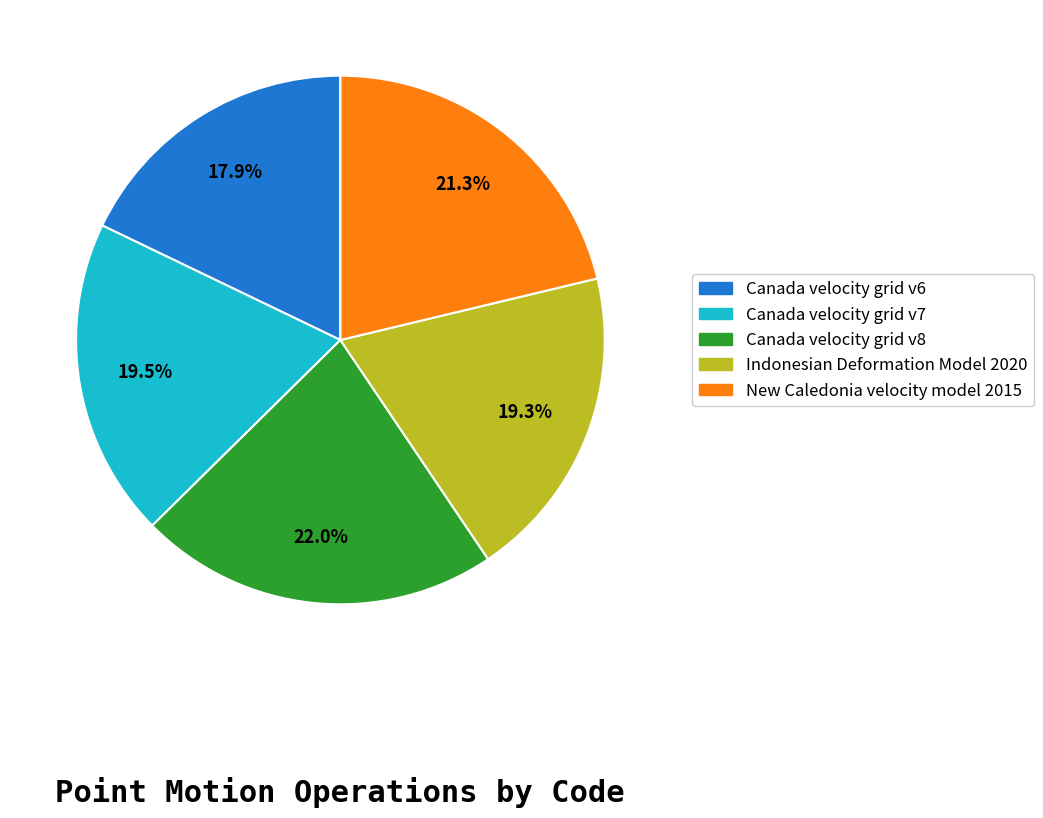

To the nearest percent, what portion does Canada velocity grid v8 represent?

22%